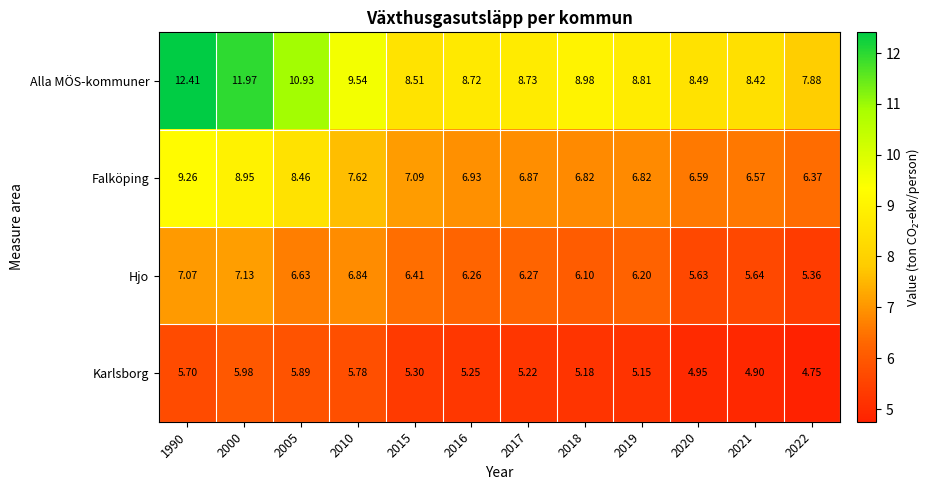

Is the value of Karlsborg at 2017 greater than the value of Hjo at 2022?

No